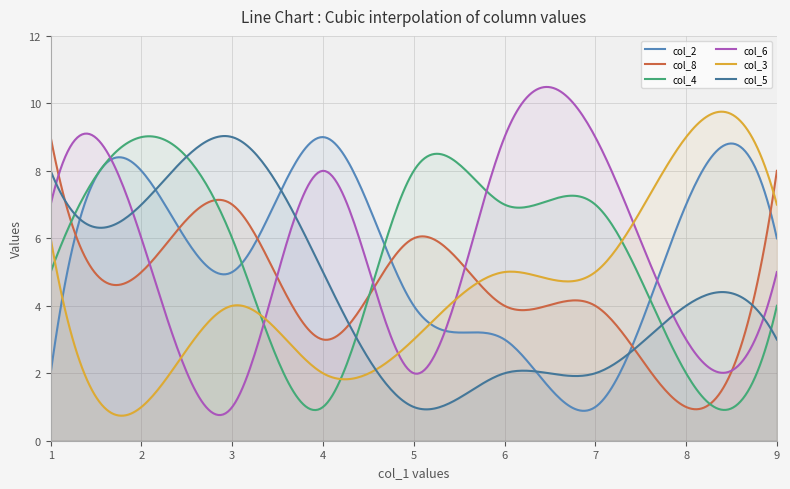

Between 7 and 6, which series saw the biggest shift?

col_2